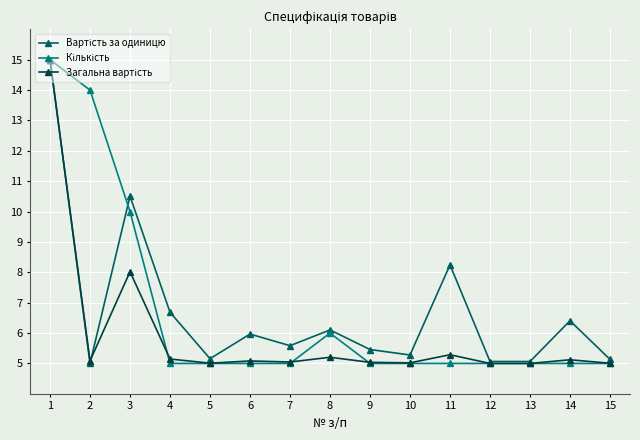

What is the total value across all series at 3?

28.5